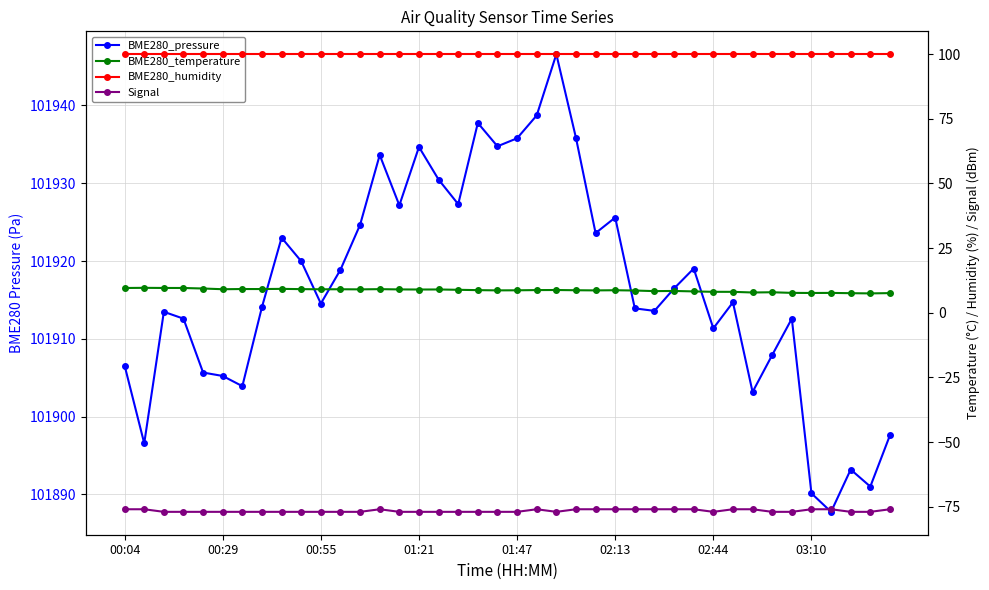

The Signal series shows -77.0 at 9. True or false?

True